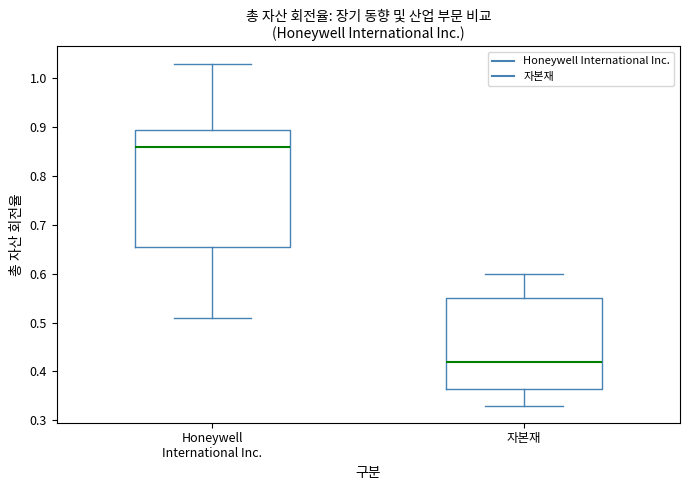

Comparing the boxes themselves (not the whiskers), which one is the tallest?

Honeywell International Inc.